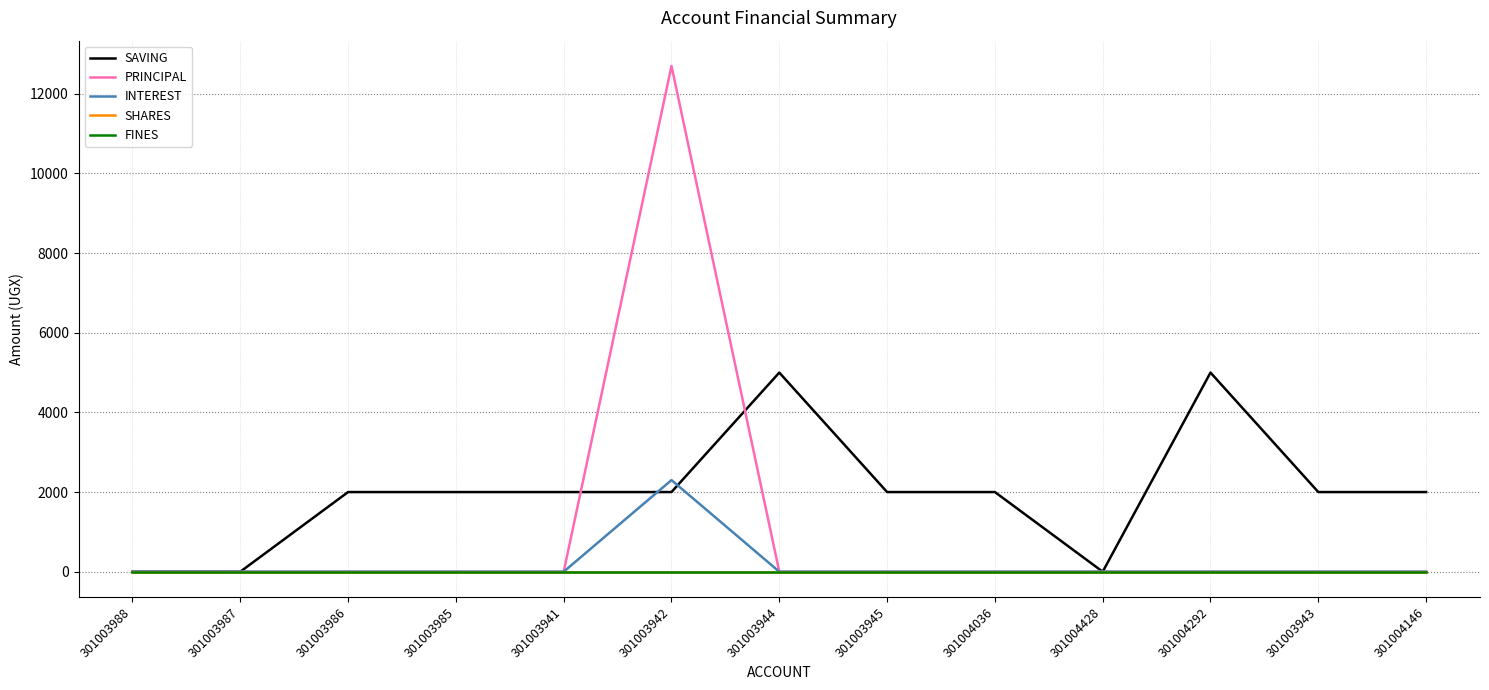

Reading left to right, list all the values displayed in this chart.

SAVING: 301003988=0	301003987=0	301003986=2000	301003985=2000	301003941=2000	301003942=2000	301003944=5000	301003945=2000	301004036=2000	301004428=0	301004292=5000	301003943=2000	301004146=2000
PRINCIPAL: 301003988=0	301003987=0	301003986=0	301003985=0	301003941=0	301003942=12700	301003944=0	301003945=0	301004036=0	301004428=0	301004292=0	301003943=0	301004146=0
INTEREST: 301003988=0	301003987=0	301003986=0	301003985=0	301003941=0	301003942=2300	301003944=0	301003945=0	301004036=0	301004428=0	301004292=0	301003943=0	301004146=0
SHARES: 301003988=0	301003987=0	301003986=0	301003985=0	301003941=0	301003942=0	301003944=0	301003945=0	301004036=0	301004428=0	301004292=0	301003943=0	301004146=0
FINES: 301003988=0	301003987=0	301003986=0	301003985=0	301003941=0	301003942=0	301003944=0	301003945=0	301004036=0	301004428=0	301004292=0	301003943=0	301004146=0